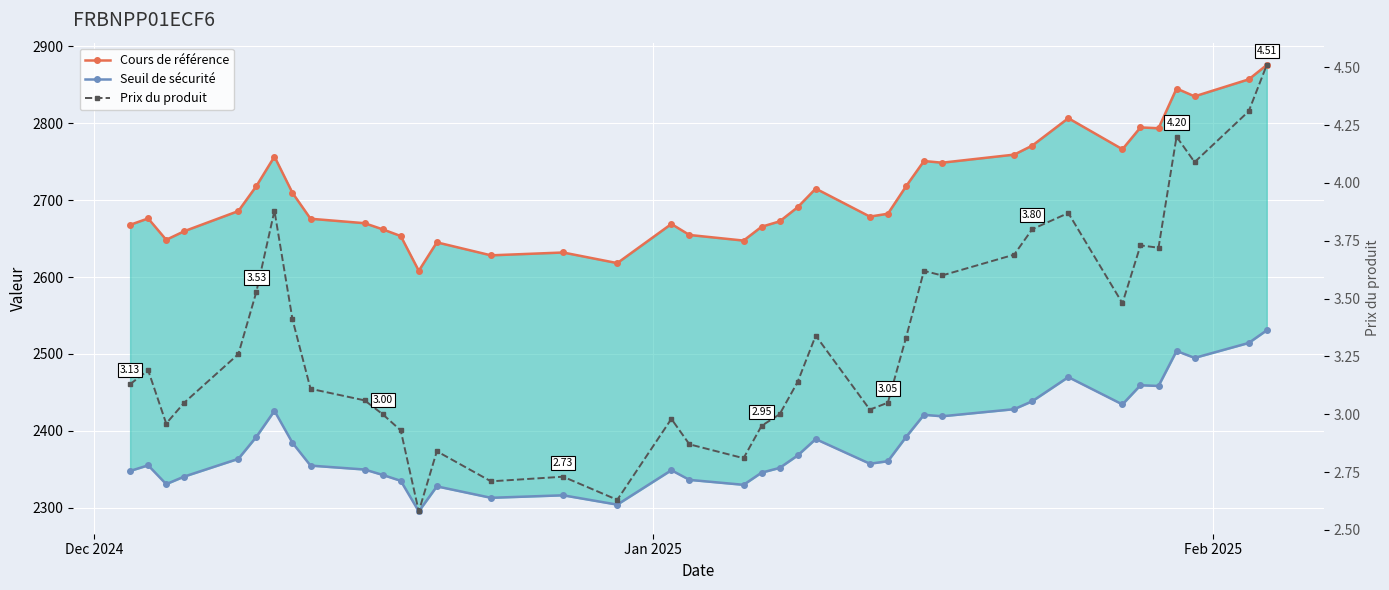

What are all the series names shown in the legend?

Cours de référence, Seuil de sécurité, Prix du produit